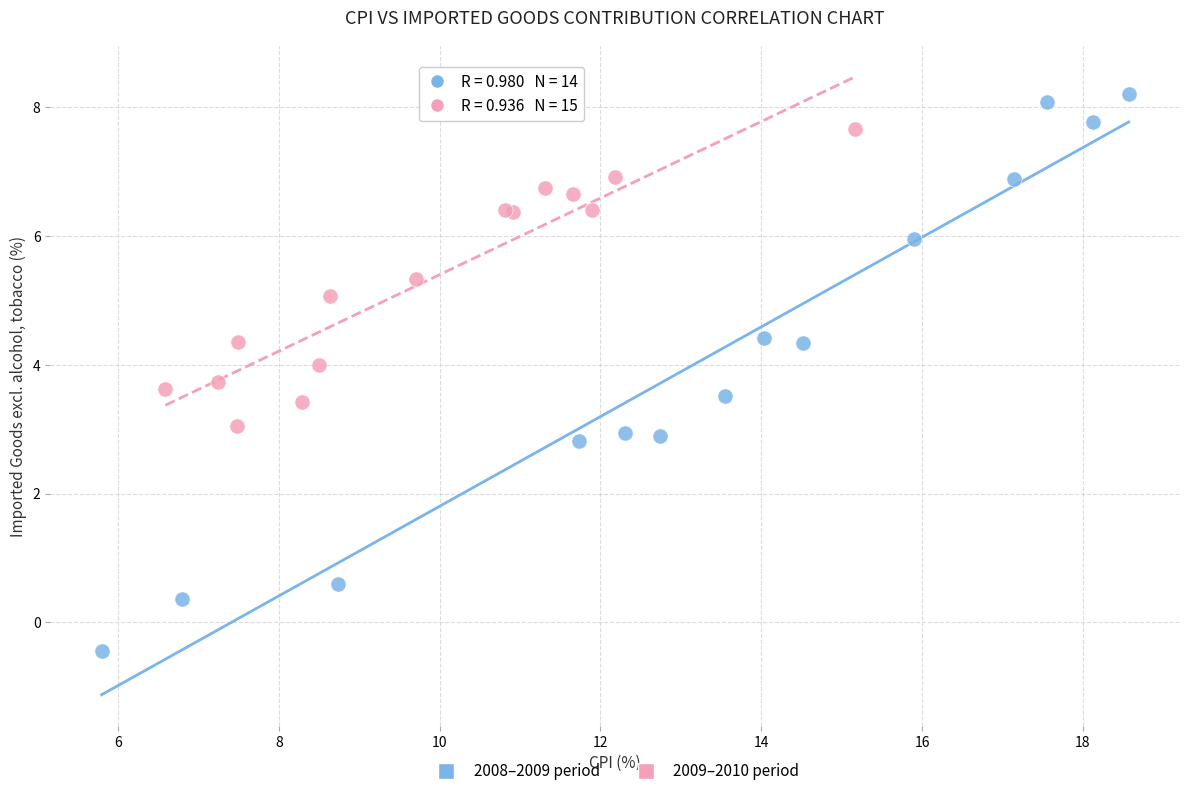

Which series contains the highest Y value?

2008–2009 period